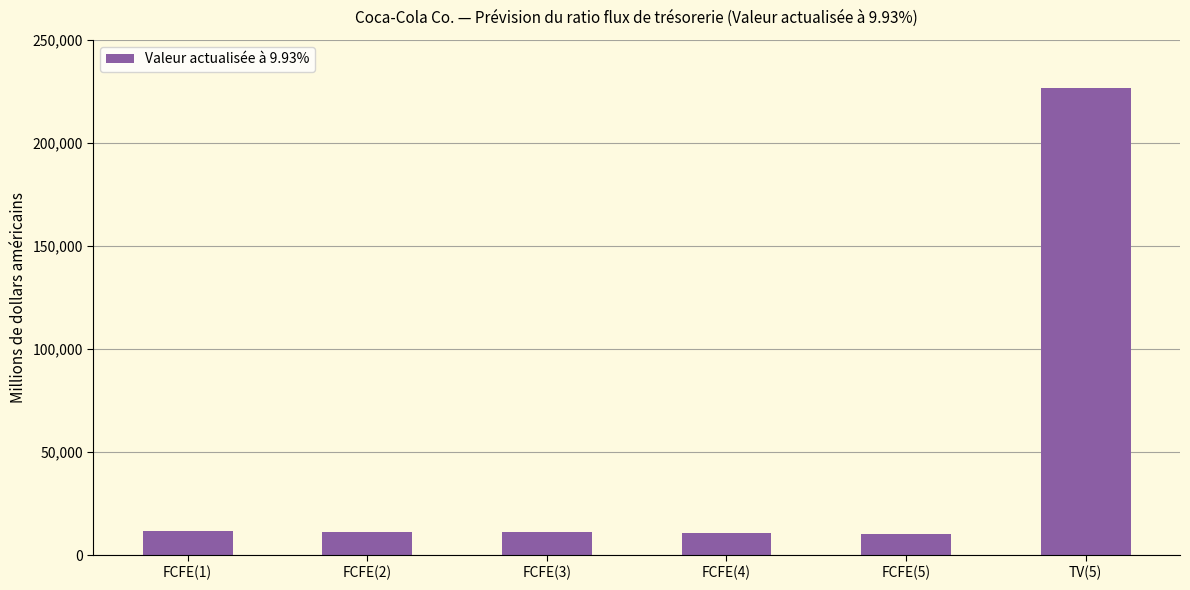

What is the label of the 2nd bar from the left?

FCFE(2)